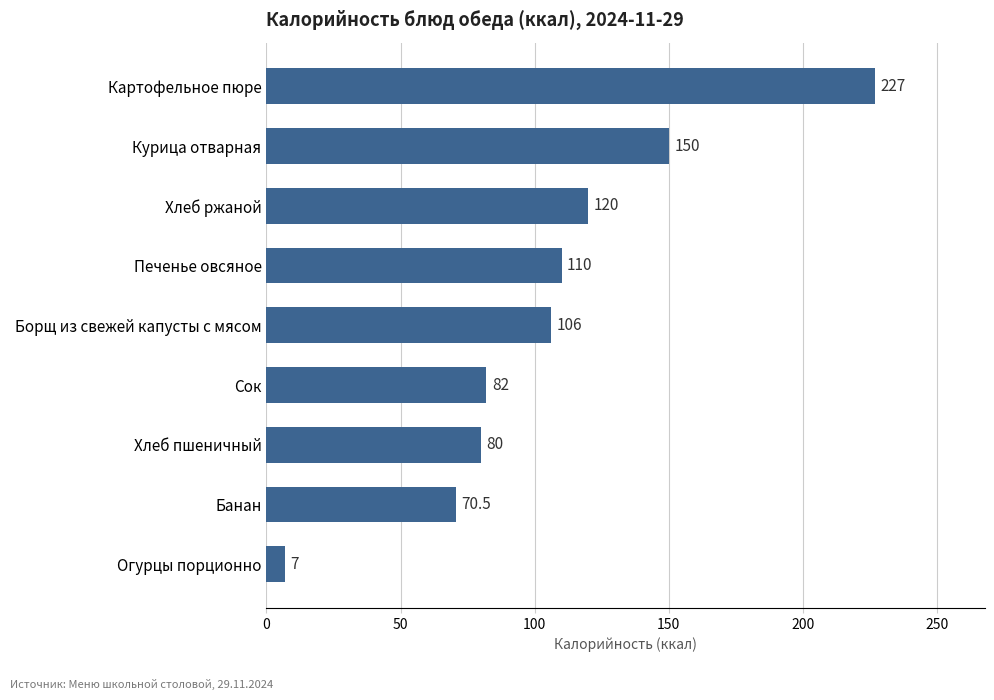

The value at Печенье овсяное is 173.3. True or false?

False